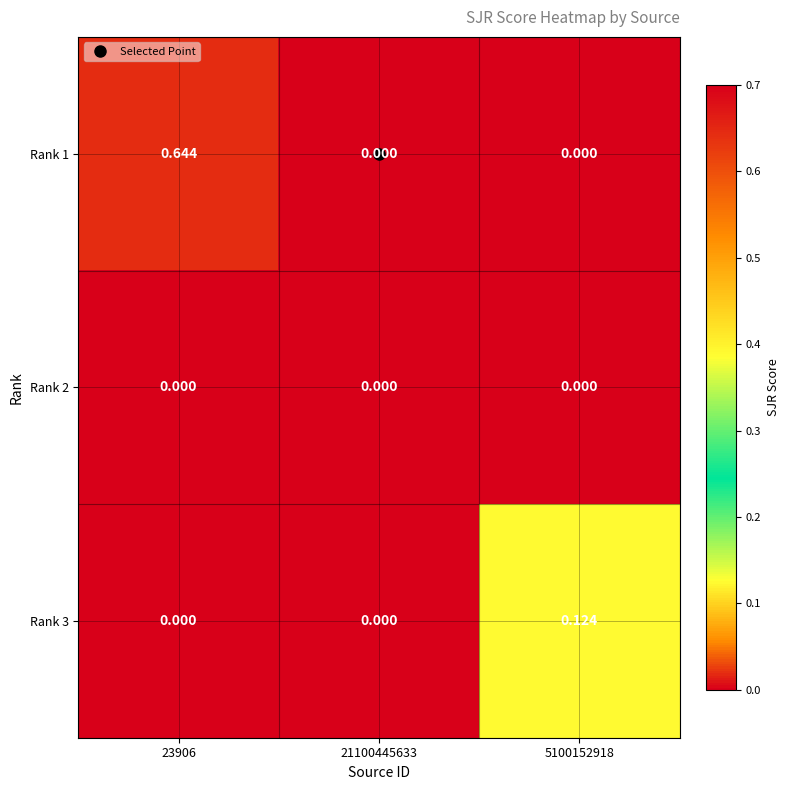

What is the total value across all series at 23906?

0.6